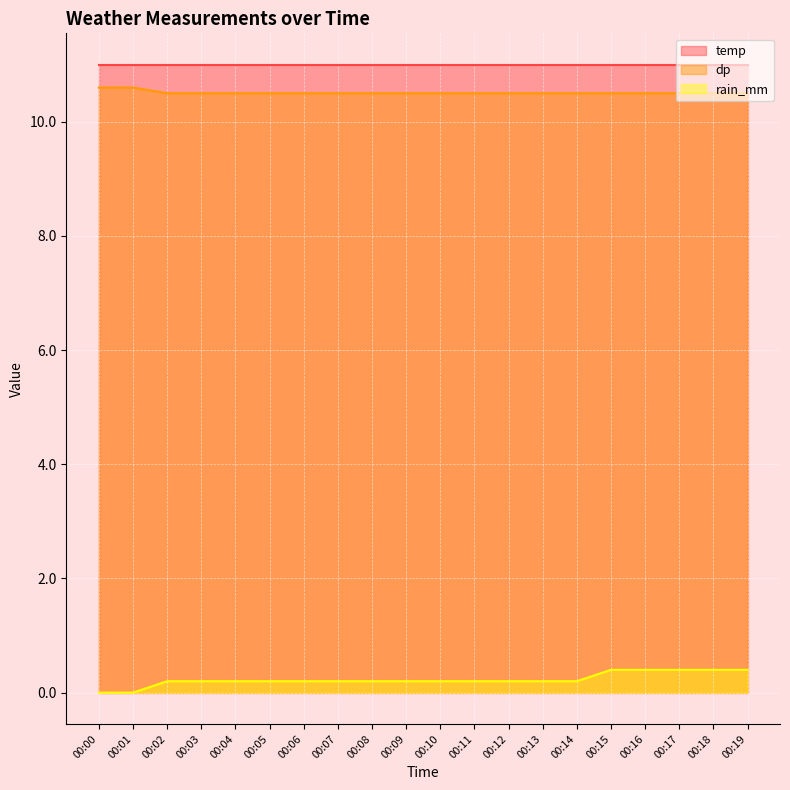

List the labels in order of dp value, largest first.

00:00, 00:01, 00:02, 00:03, 00:04, 00:05, 00:06, 00:07, 00:08, 00:09, 00:10, 00:11, 00:12, 00:13, 00:14, 00:15, 00:16, 00:17, 00:18, 00:19